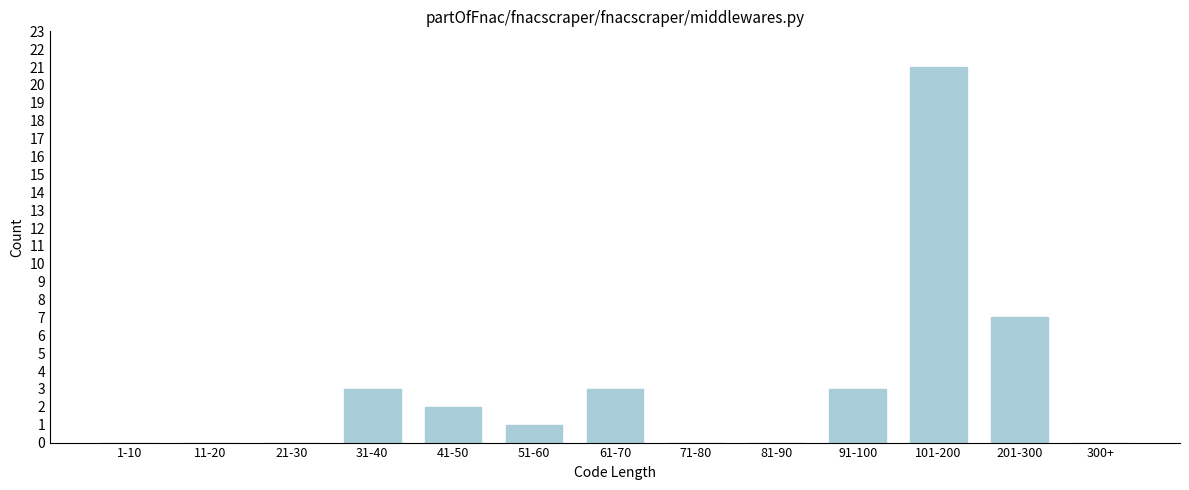

Reading left to right, transcribe all the data shown in this chart.

1-10=0	11-20=0	21-30=0	31-40=3	41-50=2	51-60=1	61-70=3	71-80=0	81-90=0	91-100=3	101-200=21	201-300=7	300+=0